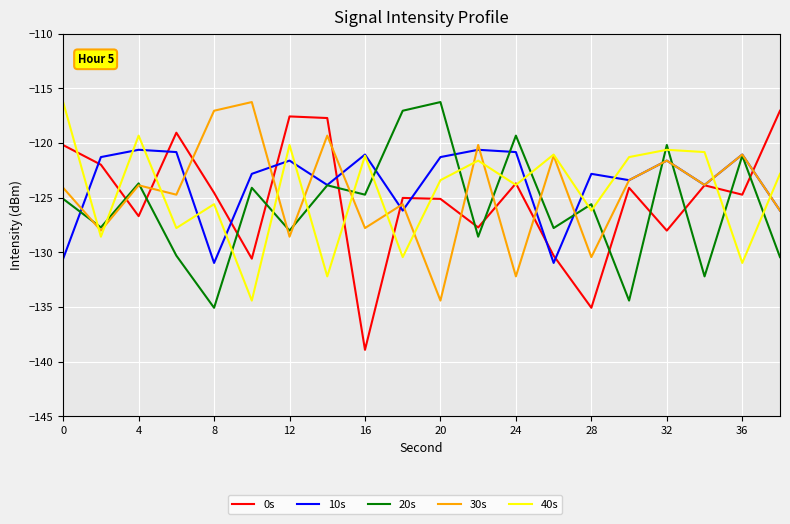

Which series has the largest range (max minus min)?

0s